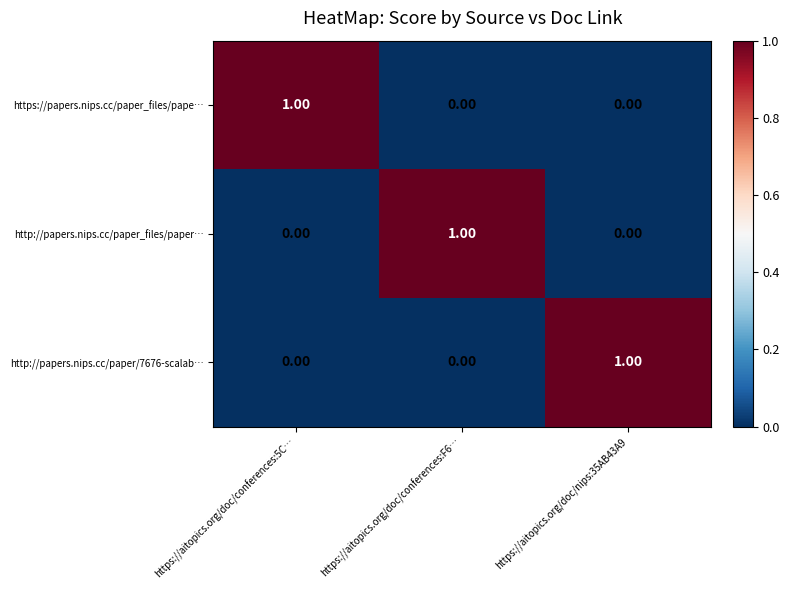

At how many categories does at least one series exceed 0?

3